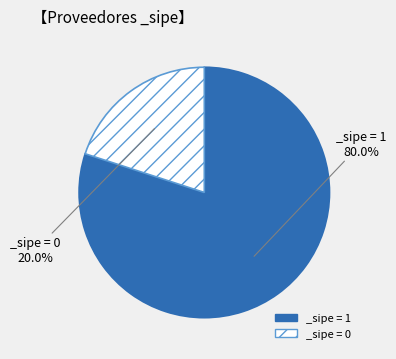

To the nearest percent, what is the difference between the largest and smallest slice percentages?

60%